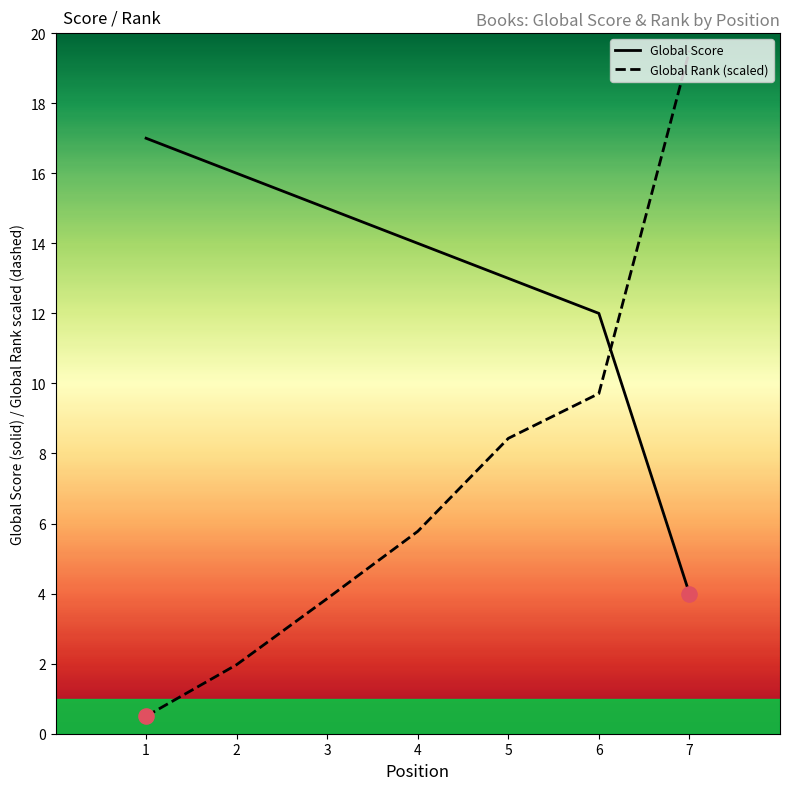

At how many categories does at least one series exceed 2?

7